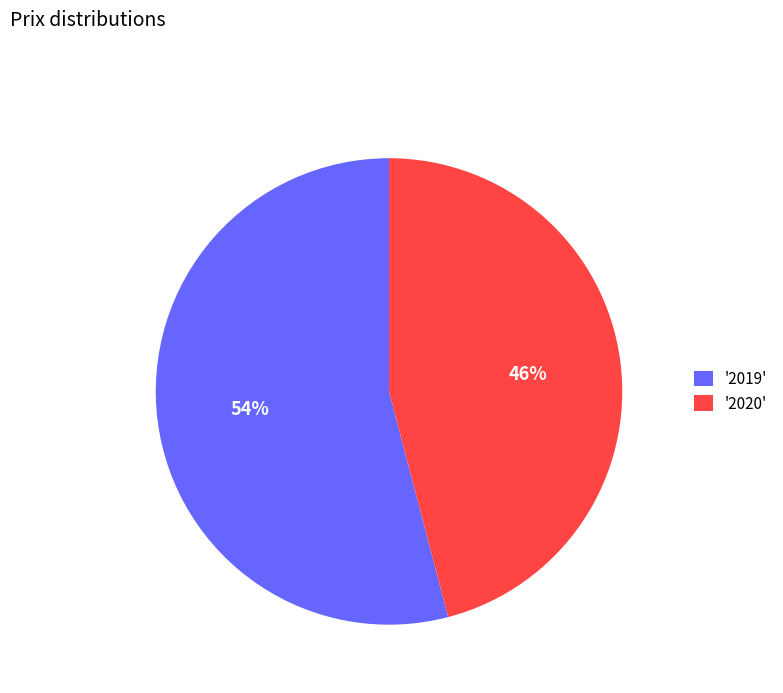

Which has a higher value, '2020' or '2019'?

'2019'